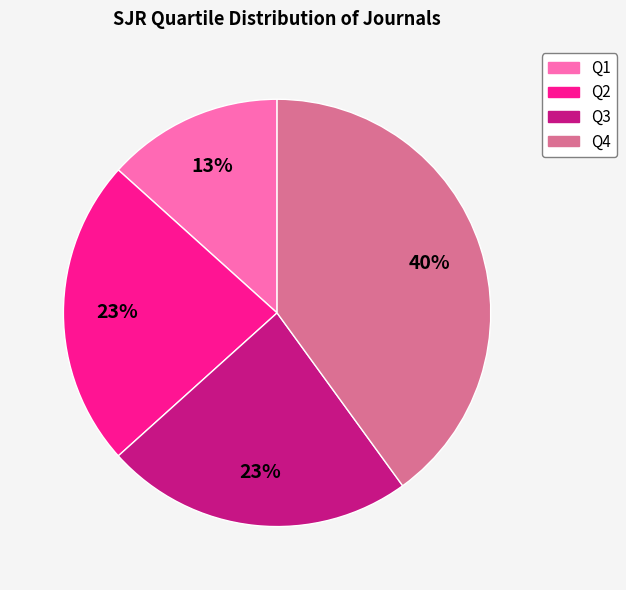

How many segments does this pie chart have?

4